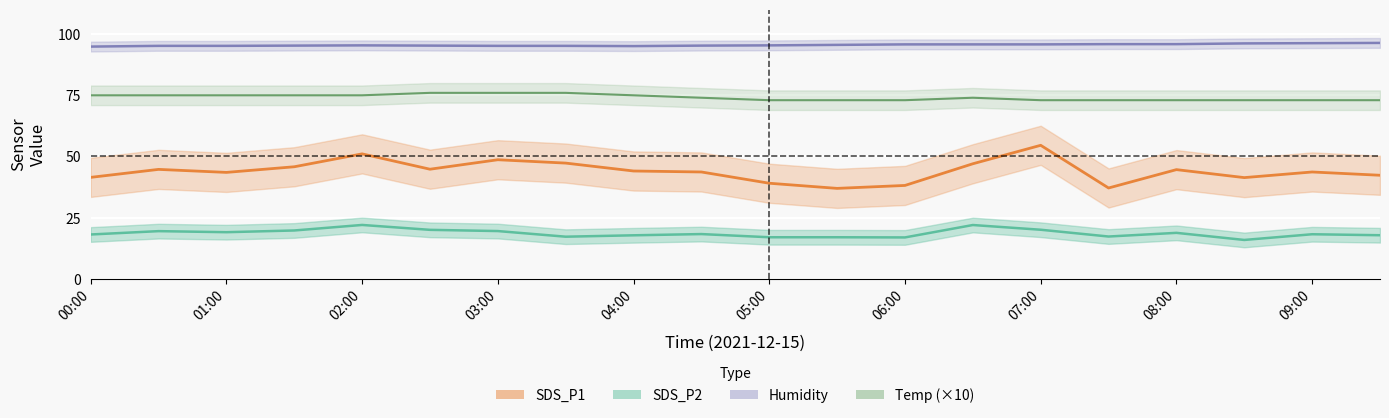

How many interior local valleys does the Humidity series have?

1